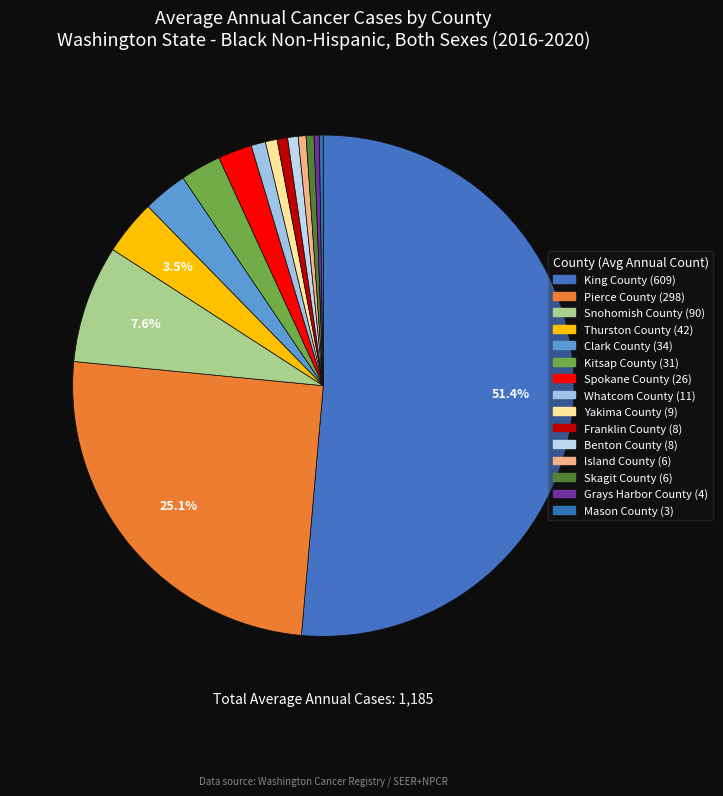

Combined, do Skagit County and Snohomish County account for over 50%?

No